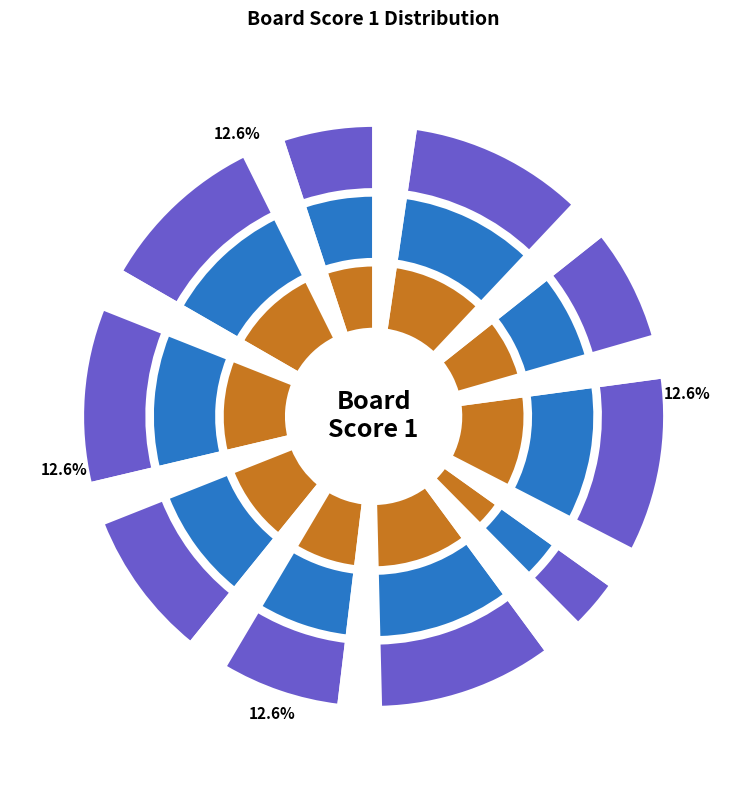

Which category has the biggest portion of the pie?

3